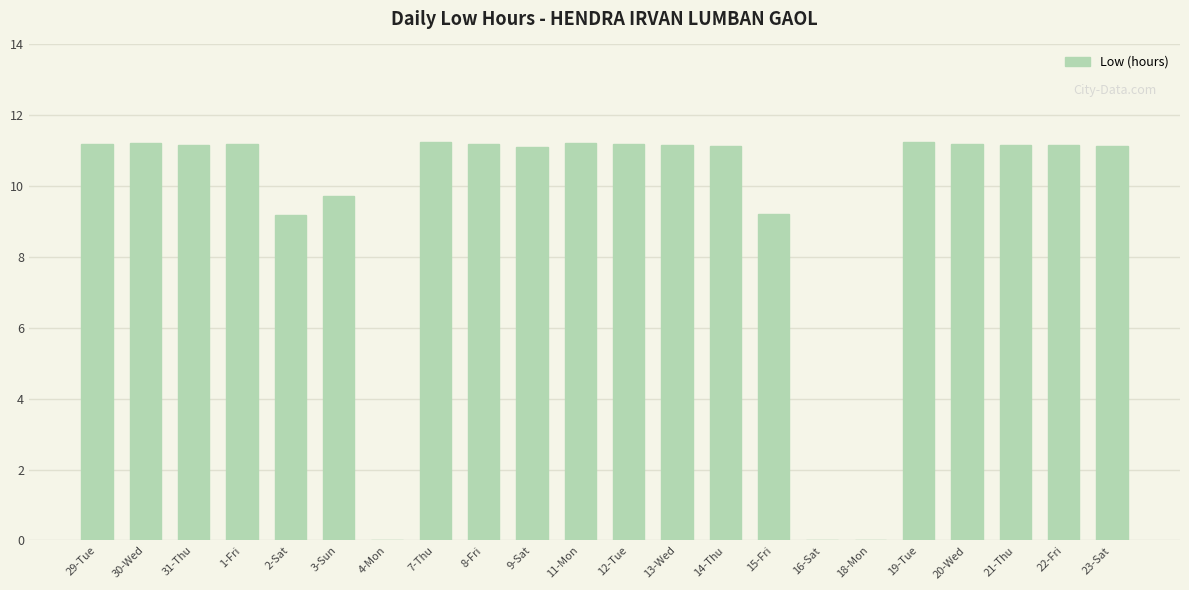

What is the maximum value shown in the chart?

11.3